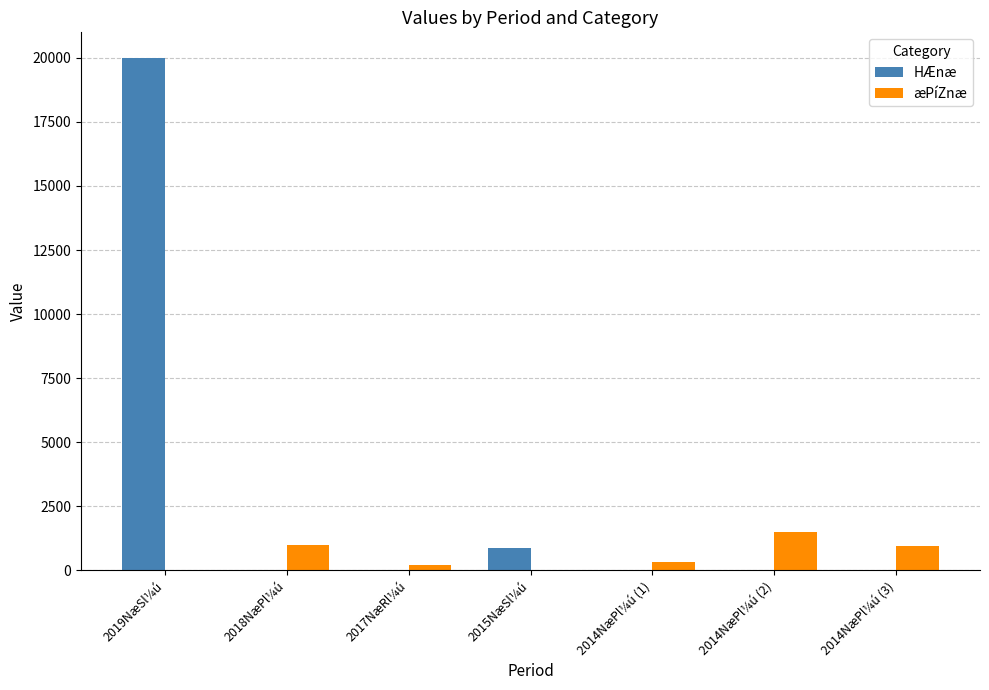

What is the total value across all series at 2018NæPl¼ú?

1000